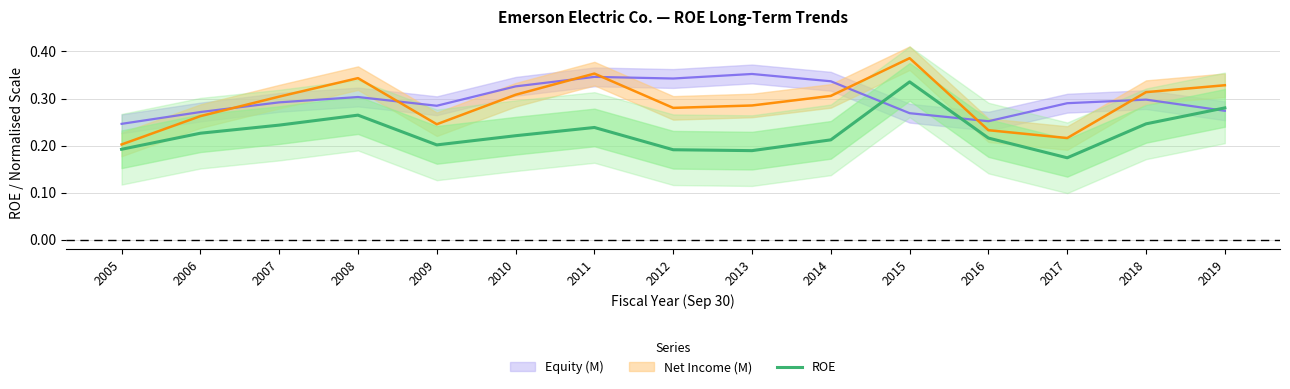

Reading left to right, list all the values displayed in this chart.

0.2	0.2	0.2	0.3	0.2	0.2	0.2	0.2	0.2	0.2	0.3	0.2	0.2	0.2	0.3